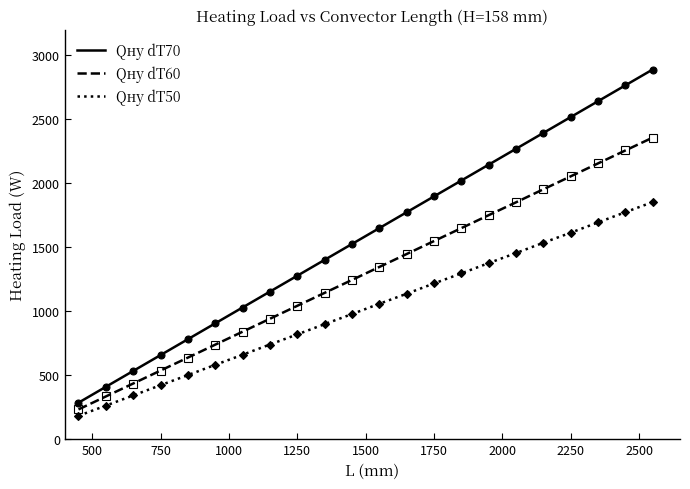

What is the difference between the second highest and minimum values in the Qну dT60 series?

2023.7